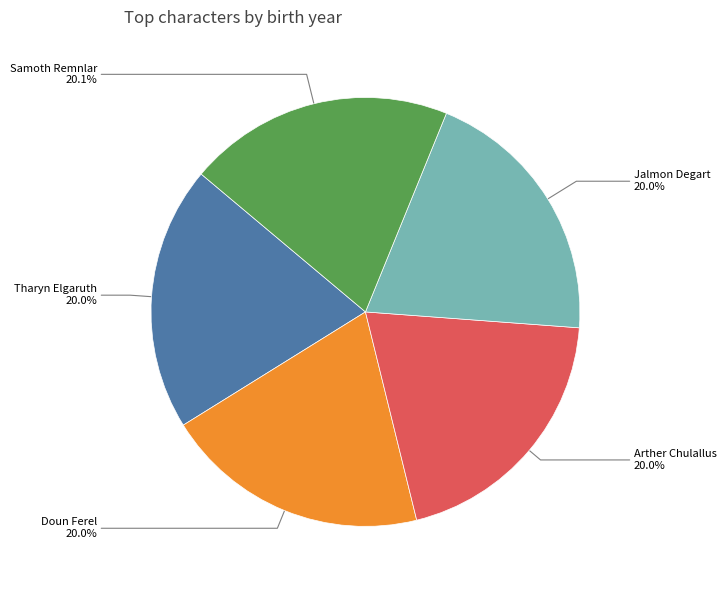

Is there a majority slice in this chart?

No